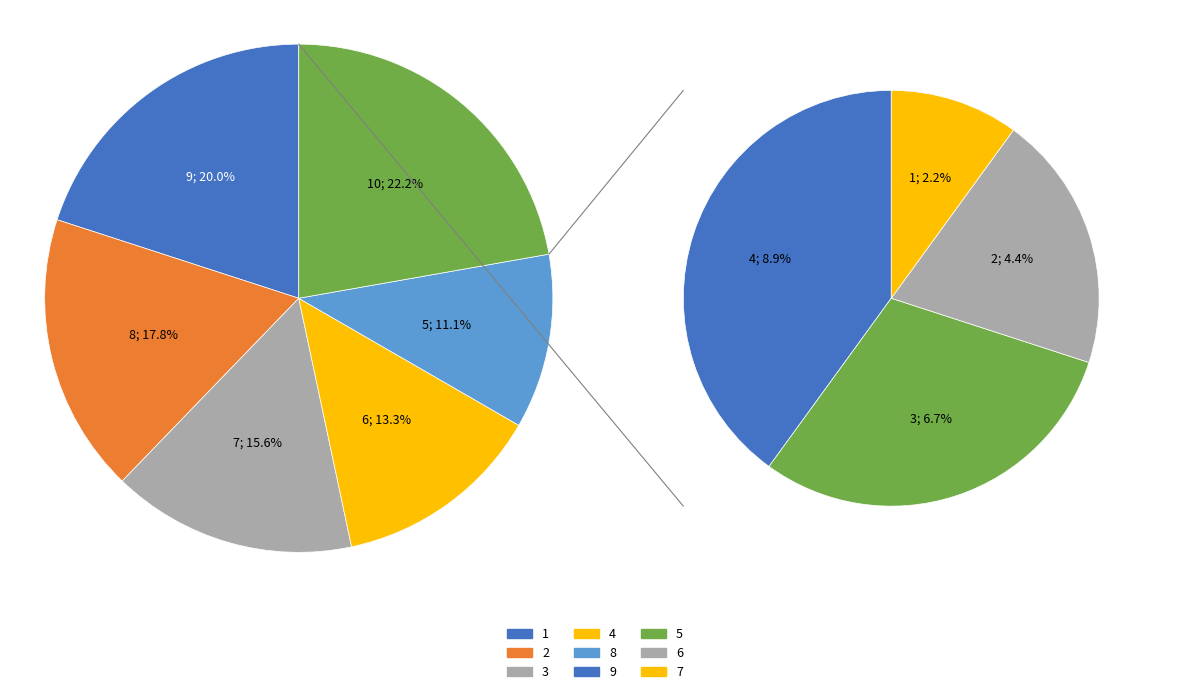

To the nearest percent, what is the average slice percentage?

11%